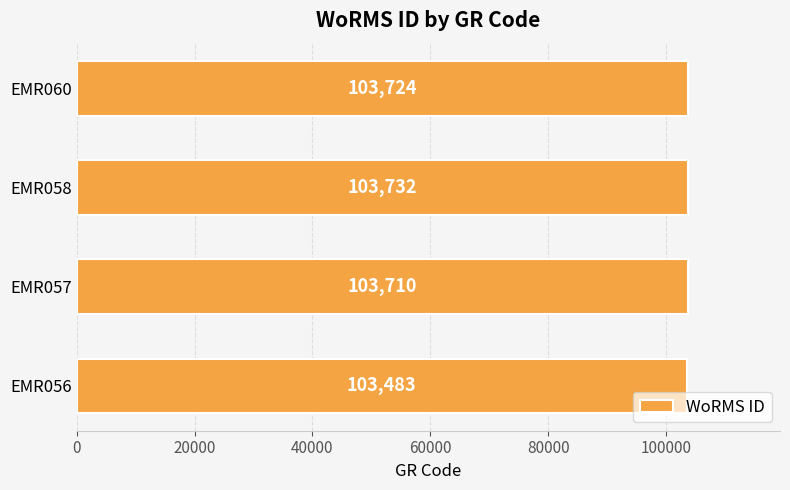

What is the difference between the values at EMR058 and EMR060?

8